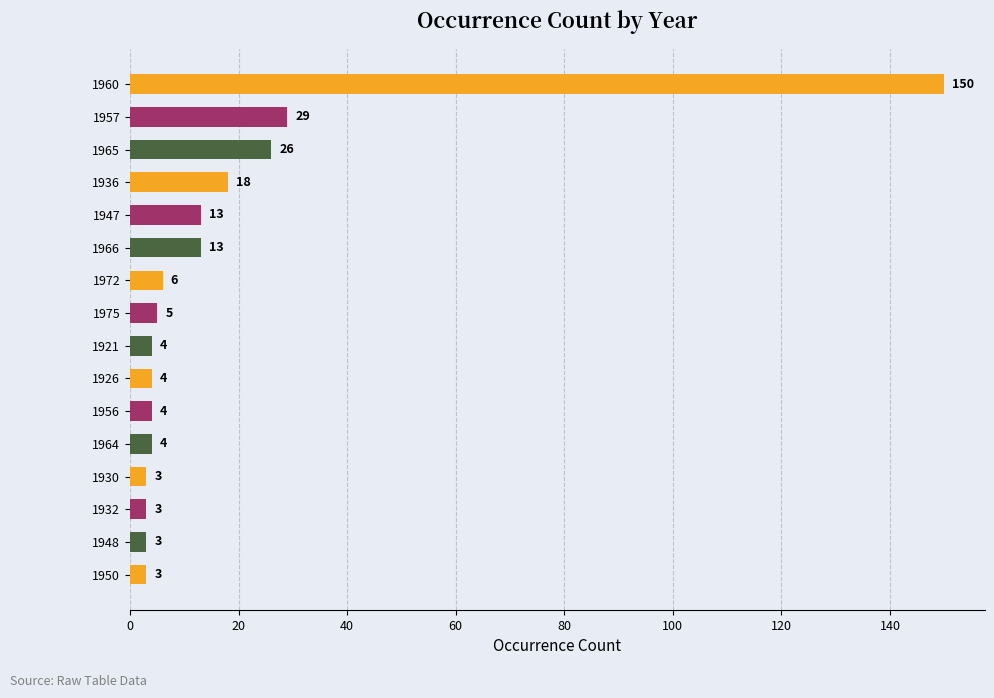

What is the label of the 4th bar from the bottom?

1930